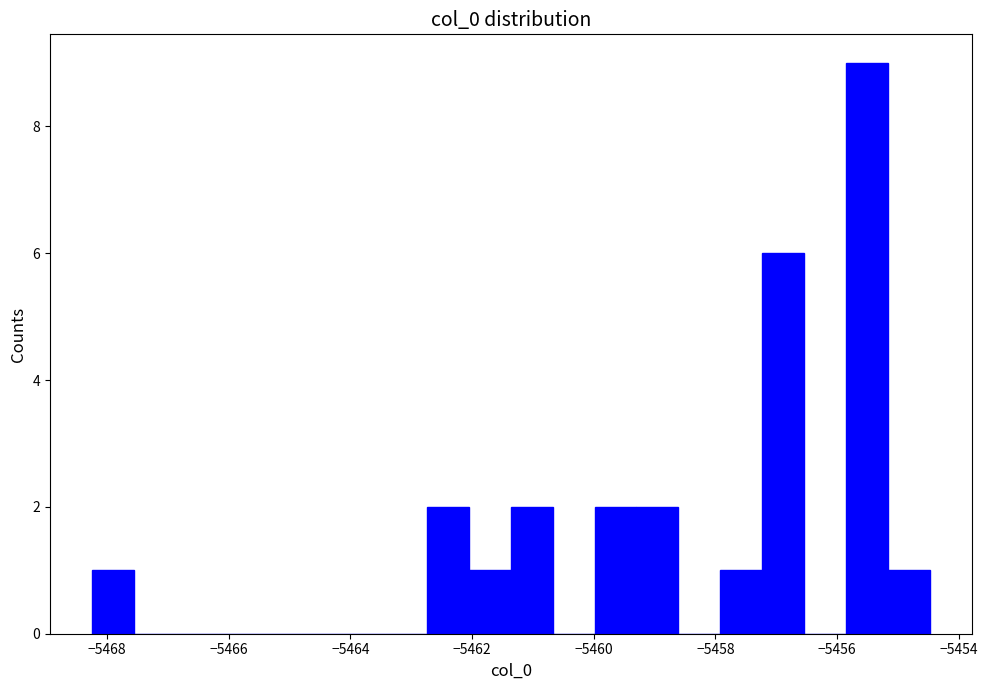

Around what value on the x-axis is the tallest bar? Give the approximate position of its centre, as read against the axis.

-5455.6